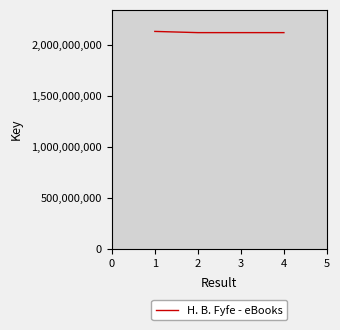

What is the minimum value shown in the chart?

2117852653